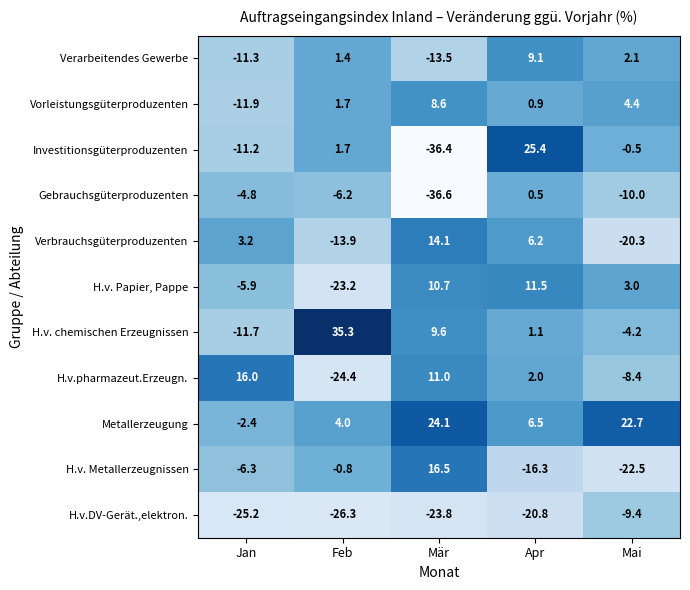

Which series has the largest total across all categories?

Metallerzeugung